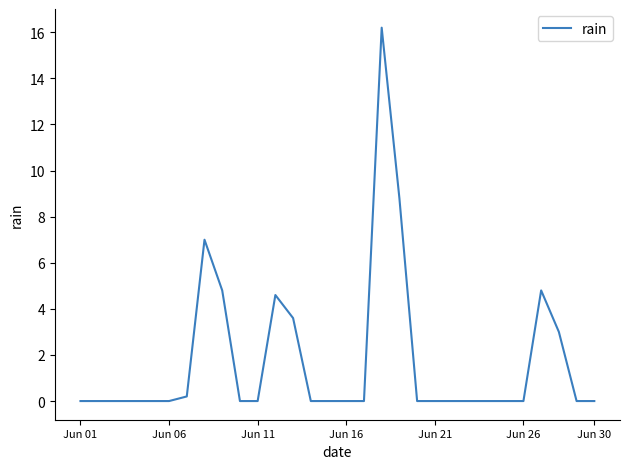

Reading left to right, extract all data points from this chart.

0.0	0.0	0.0	0.0	0.0	0.0	0.2	7.0	4.8	0.0	0.0	4.6	3.6	0.0	0.0	0.0	0.0	16.2	8.8	0.0	0.0	0.0	0.0	0.0	0.0	0.0	4.8	3.0	0.0	0.0